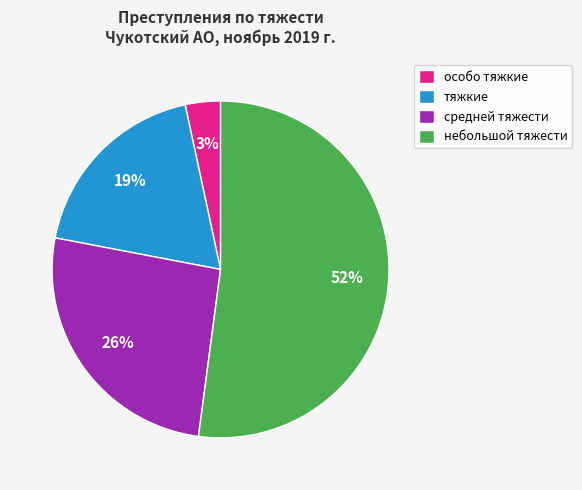

Rank the categories by value from highest to lowest.

небольшой тяжести, средней тяжести, тяжкие, особо тяжкие